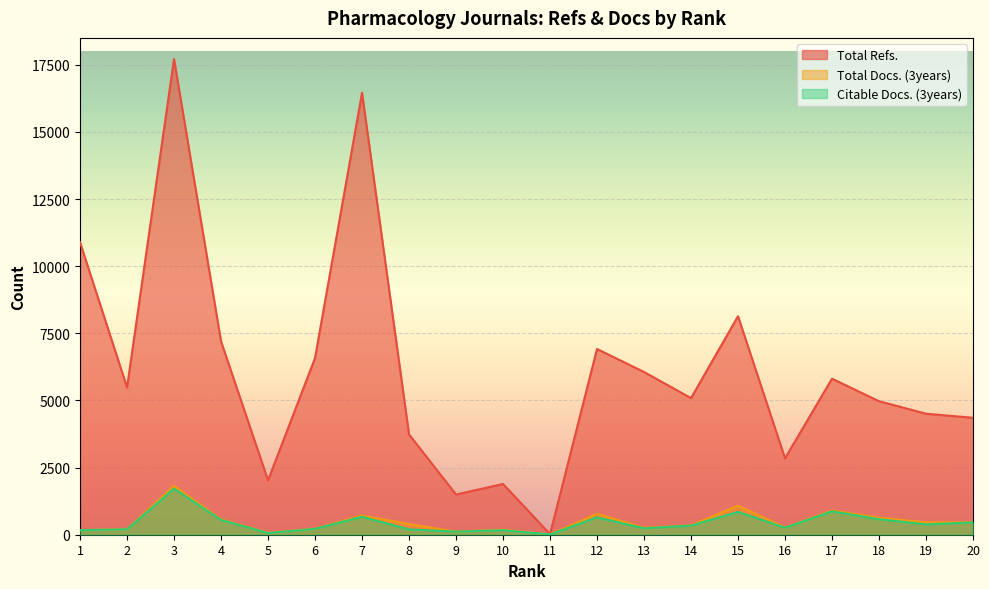

True or false: Total Refs. and Citable Docs. (3years) intersect in this chart.

False